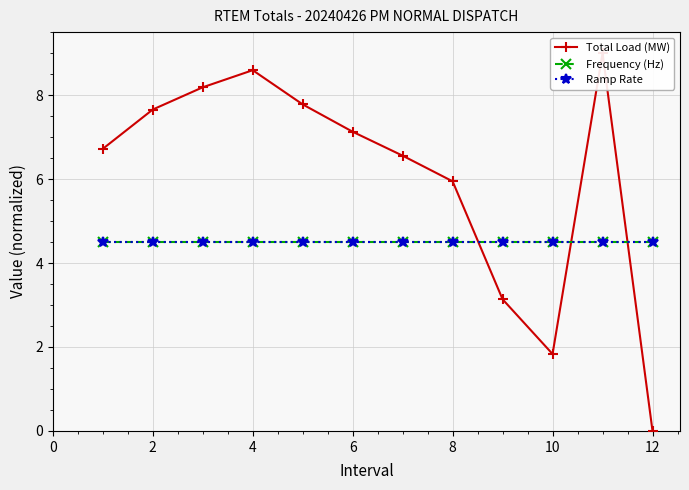

Which series has the largest total across all categories?

Total Load (MW)